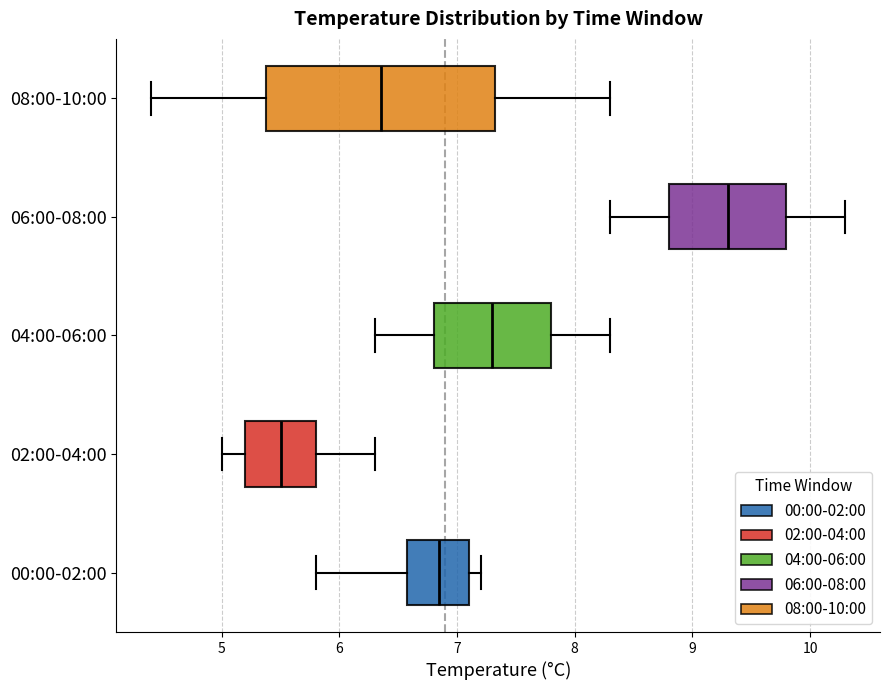

Where does the median line of the box for 08:00-10:00 sit on the x-axis? The values are not printed on the chart, so give them approximately, as read against the axis.

6.4